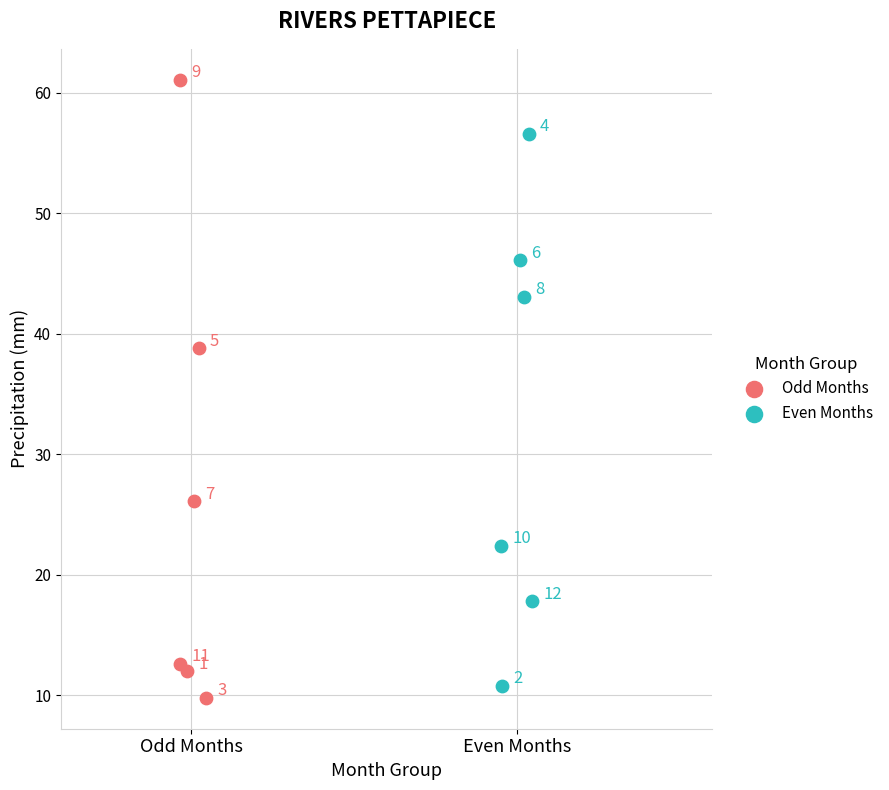

Which series contains the highest Y value?

Odd Months